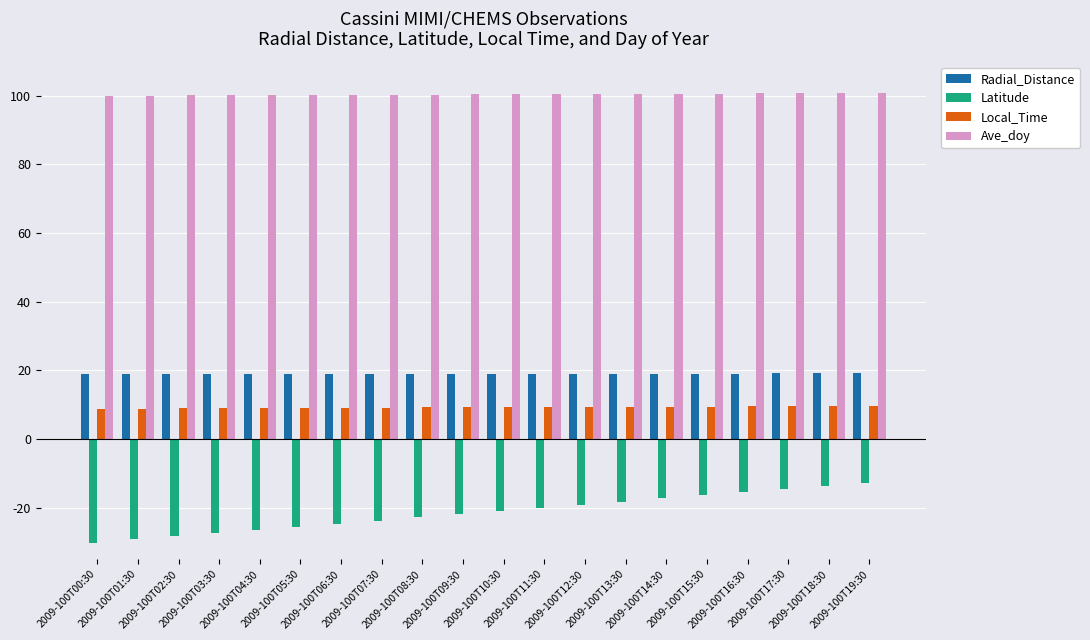

What is the greatest value displayed?

100.8